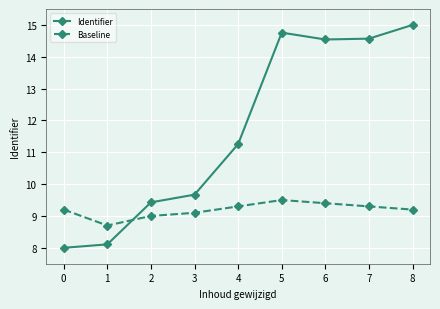

What is the maximum value for Identifier?

15.0